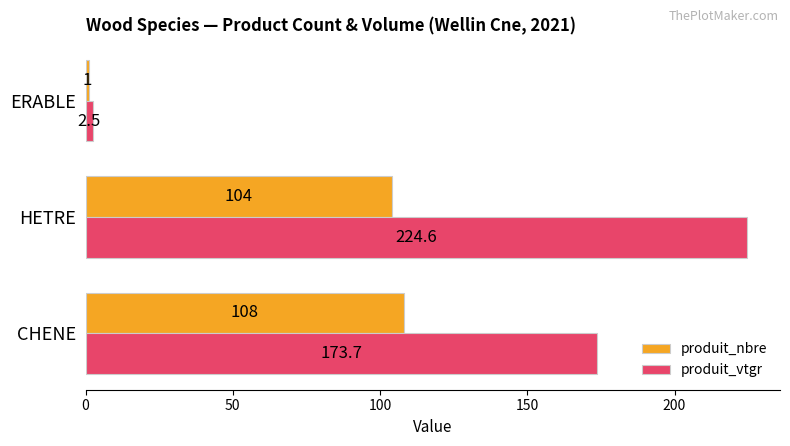

Which series has the largest total across all categories?

produit_vtgr